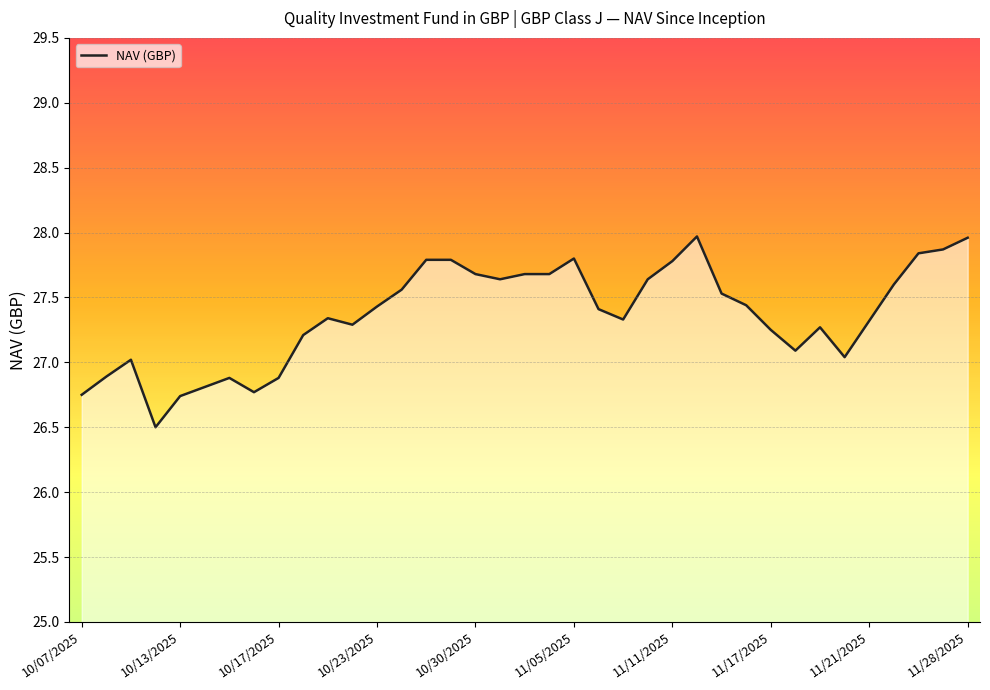

What is the greatest value displayed?

28.0